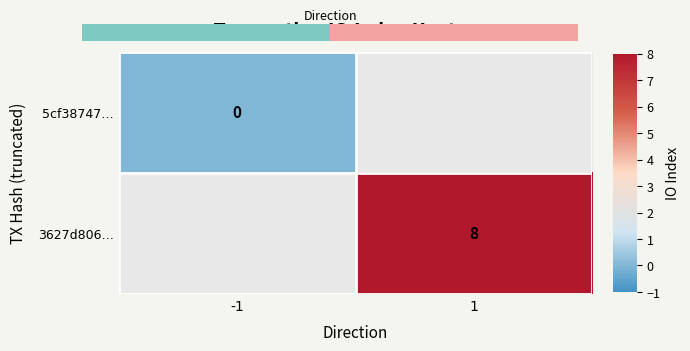

At which category is the sum across all series the highest?

1